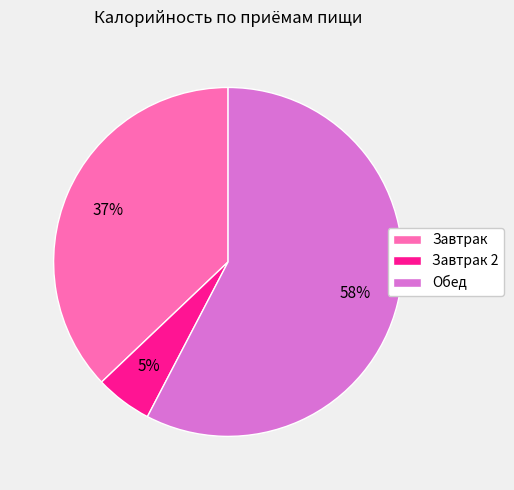

To the nearest percent, what is the combined percentage of Завтрак and Завтрак 2?

42%